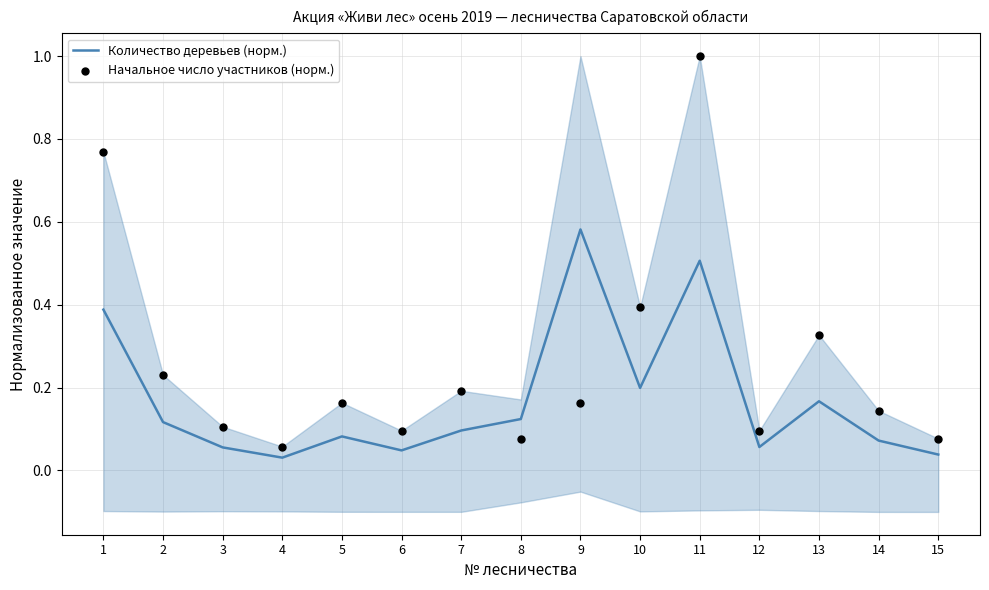

What are all the series names shown in the legend?

Количество деревьев (норм.), Начальное число участников (норм.)